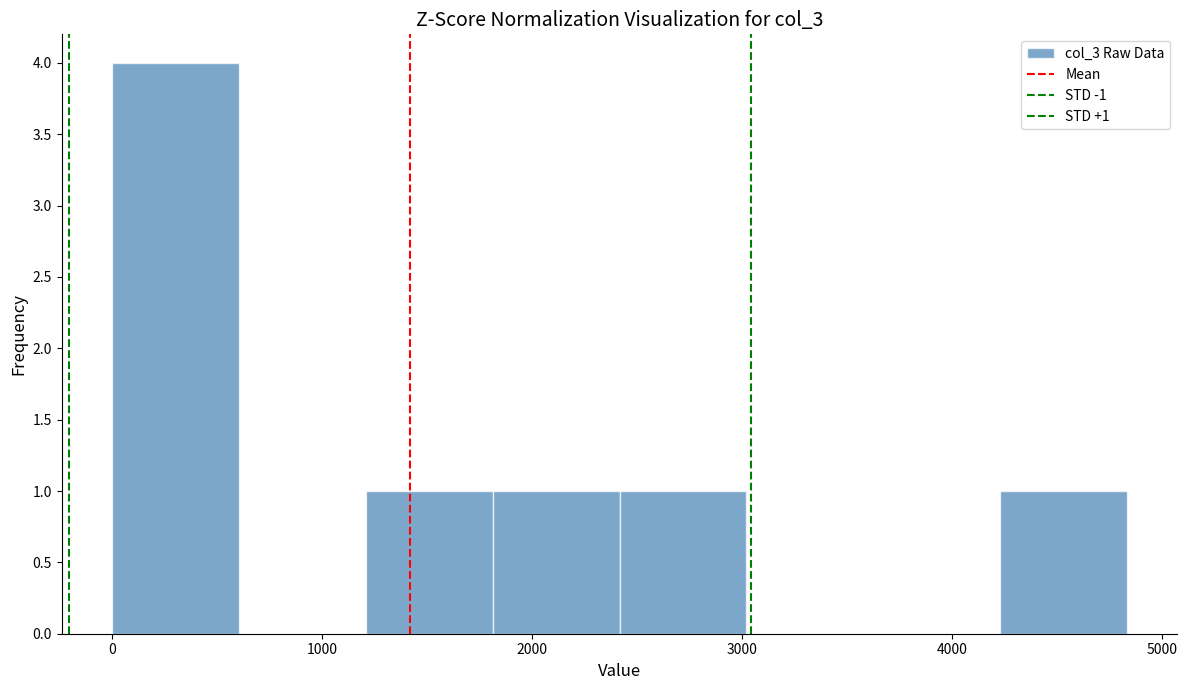

Over which range of the x-axis is the bar tallest?

0 to 600